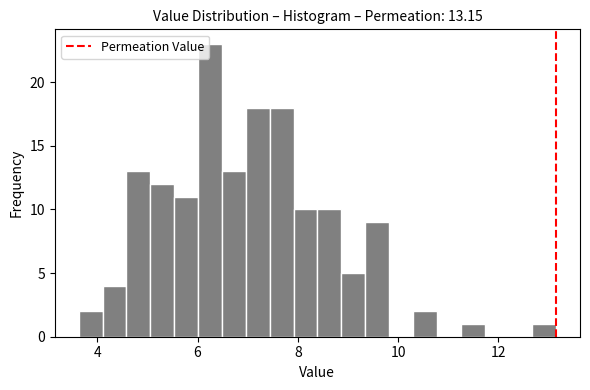

Around what value on the x-axis is the tallest bar? Give the approximate position of its centre, as read against the axis.

6.2